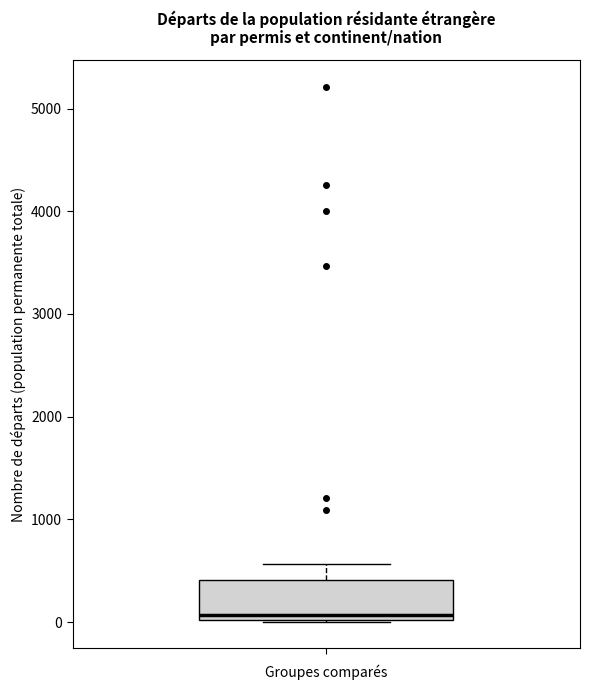

Where is the upper edge of the box on the y-axis? The values are not printed on the chart, so give them approximately, as read against the axis.

400